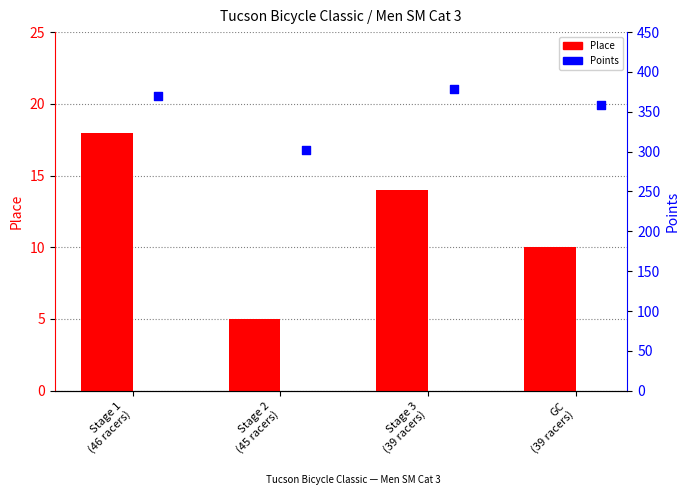

What is the total value across all series at GC
(39 racers)?

369.1